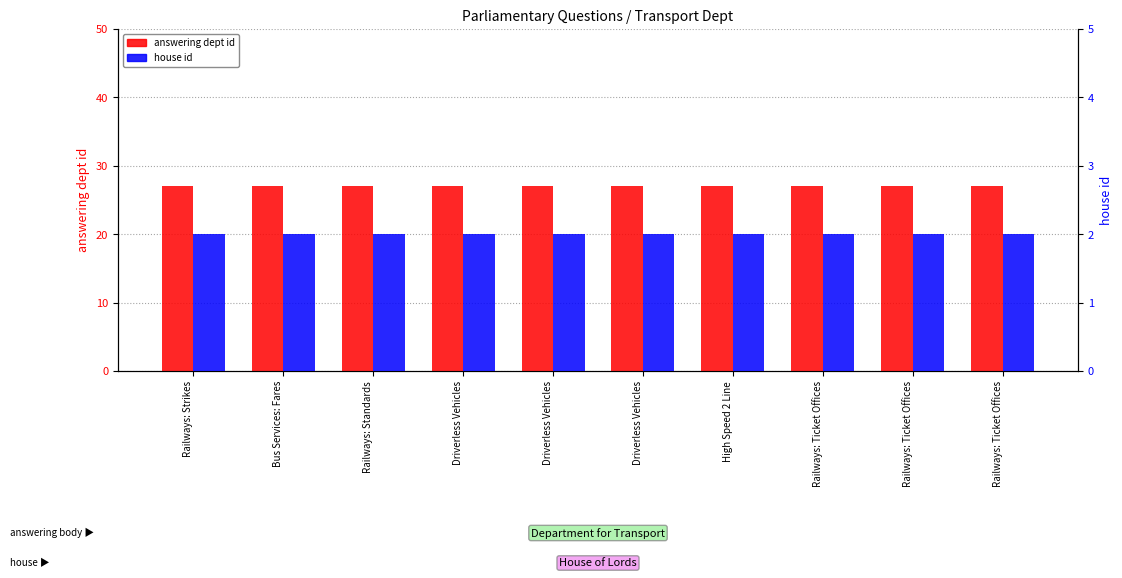

What is the approximate value of answering dept id at High Speed 2 Line?

27